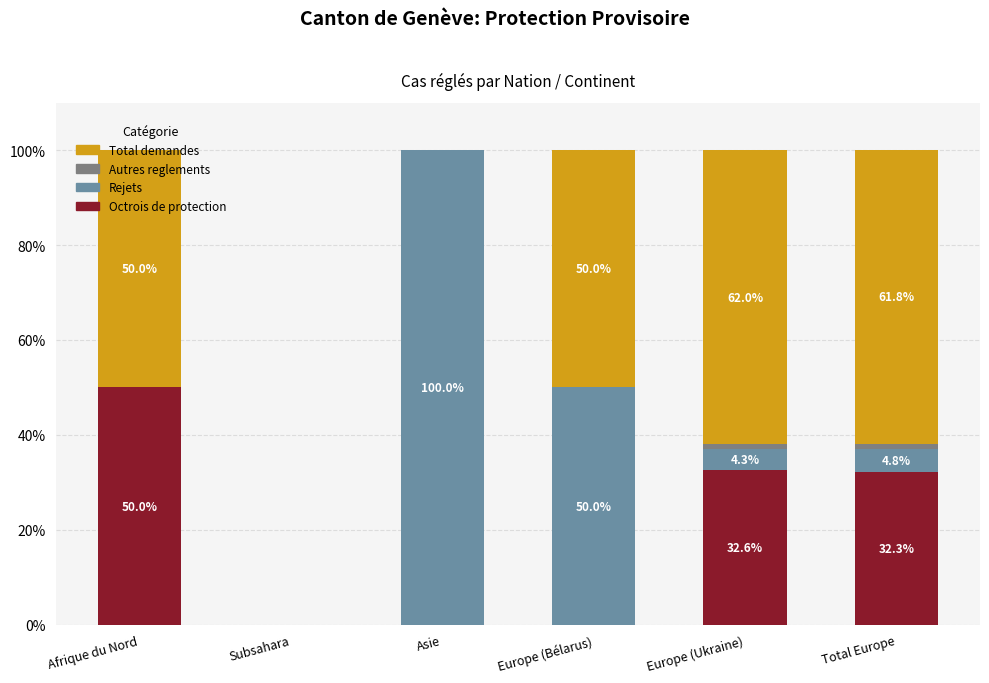

What is the total value across all series at Europe (Bélarus)?

100.0